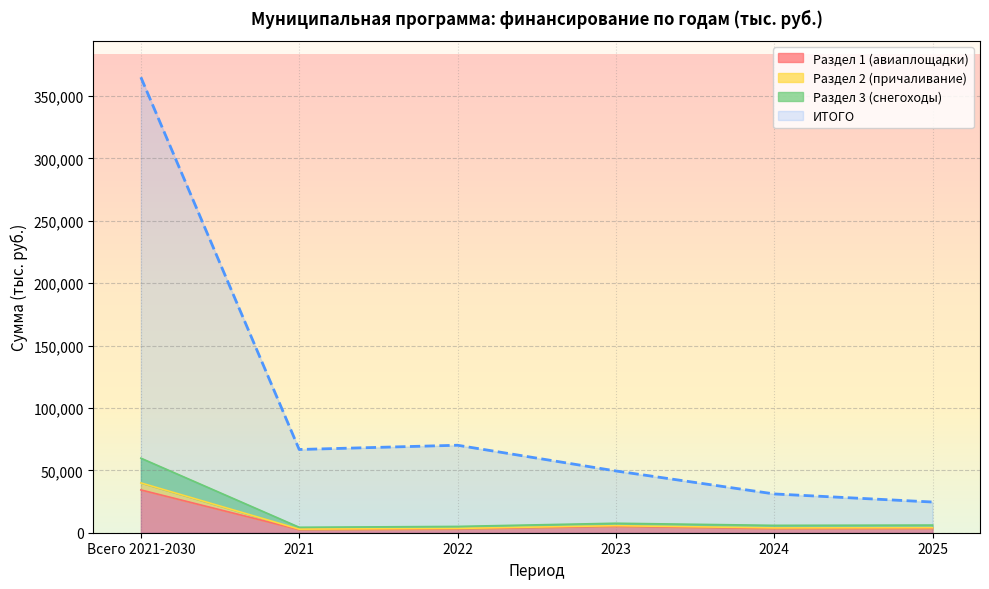

Which series has the widest spread of values?

ИТОГО